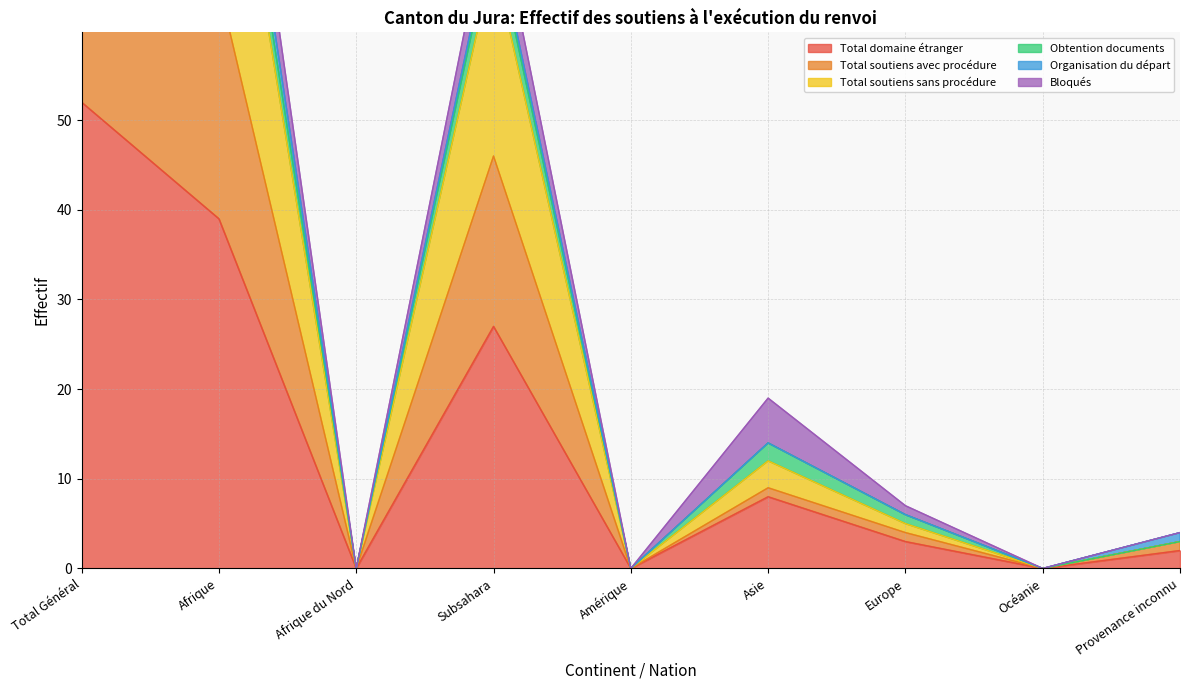

Where is Total domaine étranger nearest to the value 26?

Subsahara